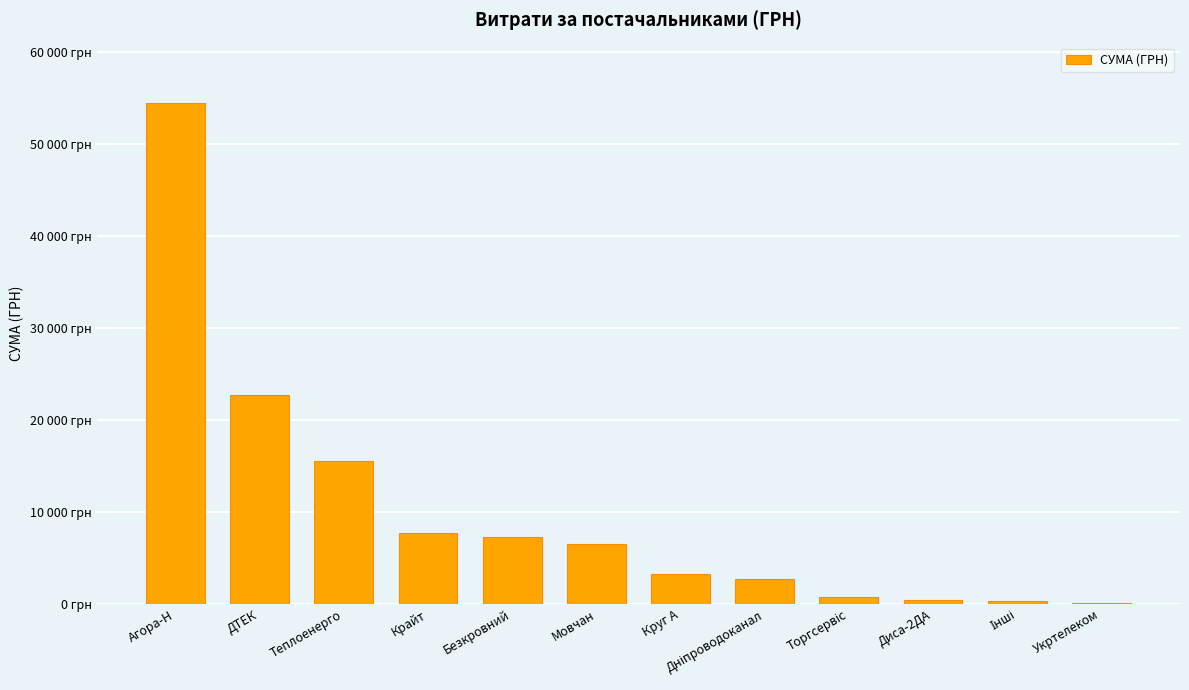

Are the bars horizontal?

No